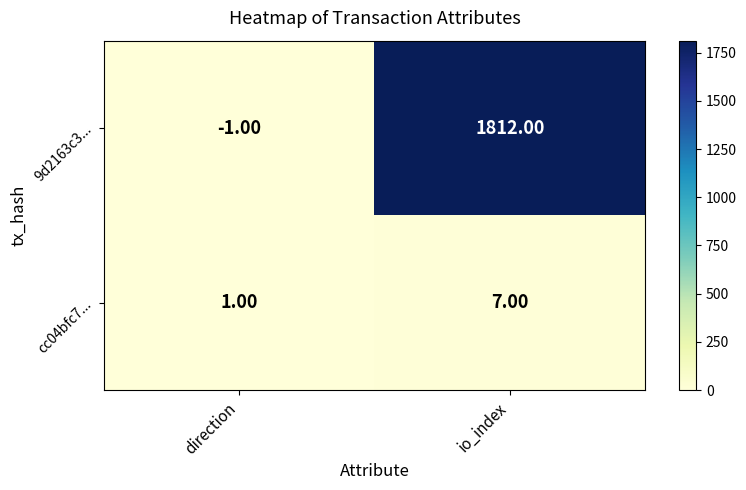

Is the value of 9d2163c3... at io_index greater than the value of cc04bfc7... at direction?

Yes